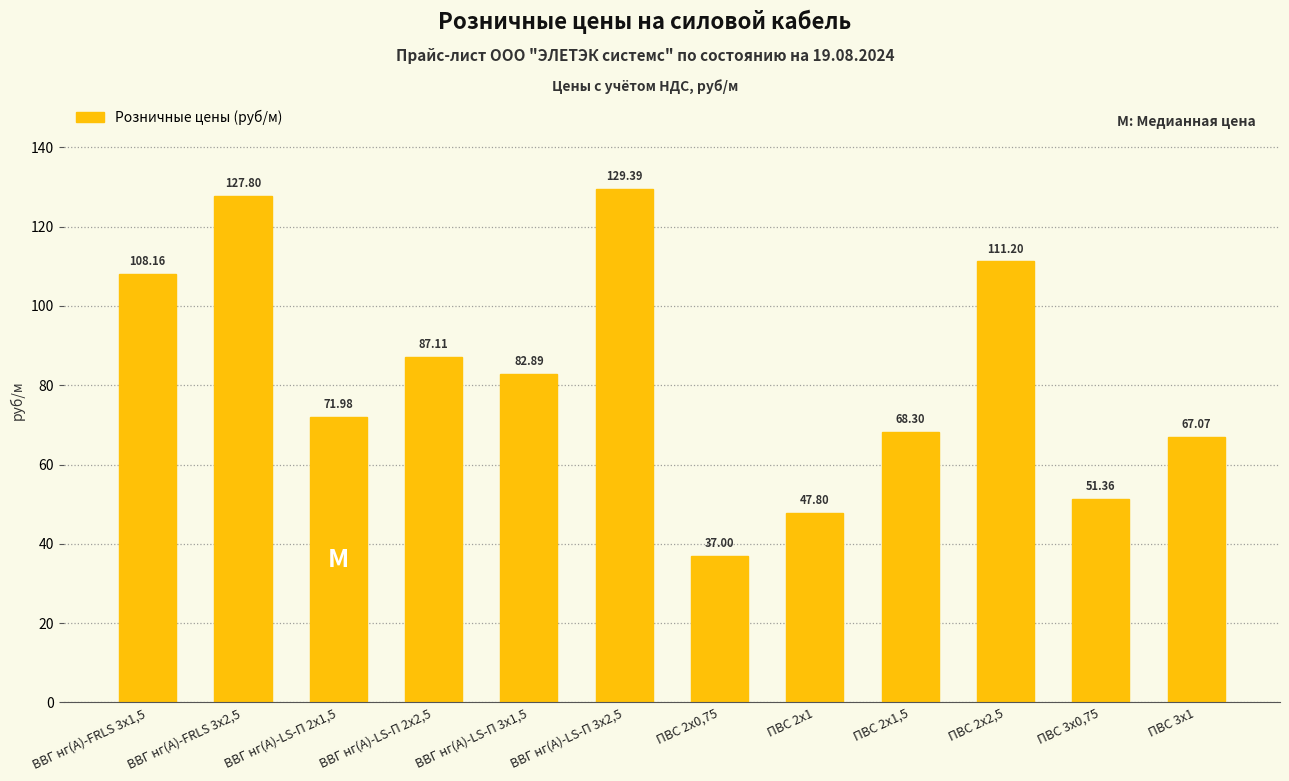

What is the ratio of the value at ВВГ нг(А)-LS-П 2х2,5 to the value at ПВС 2х0,75?

2.4